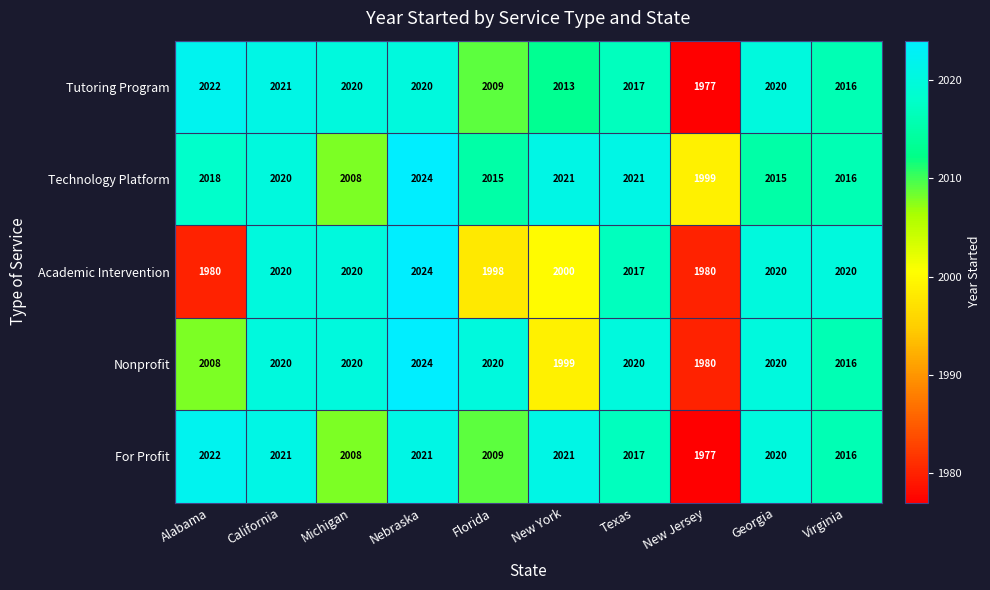

What is the highest value of the Technology Platform series?

2024